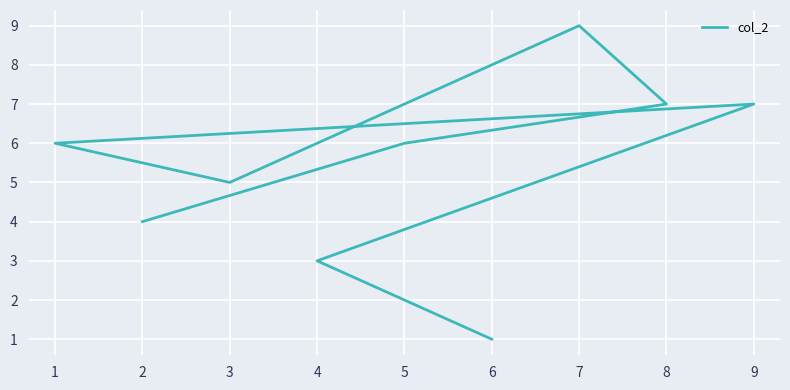

True or false: the data shows 1 at 8.

False